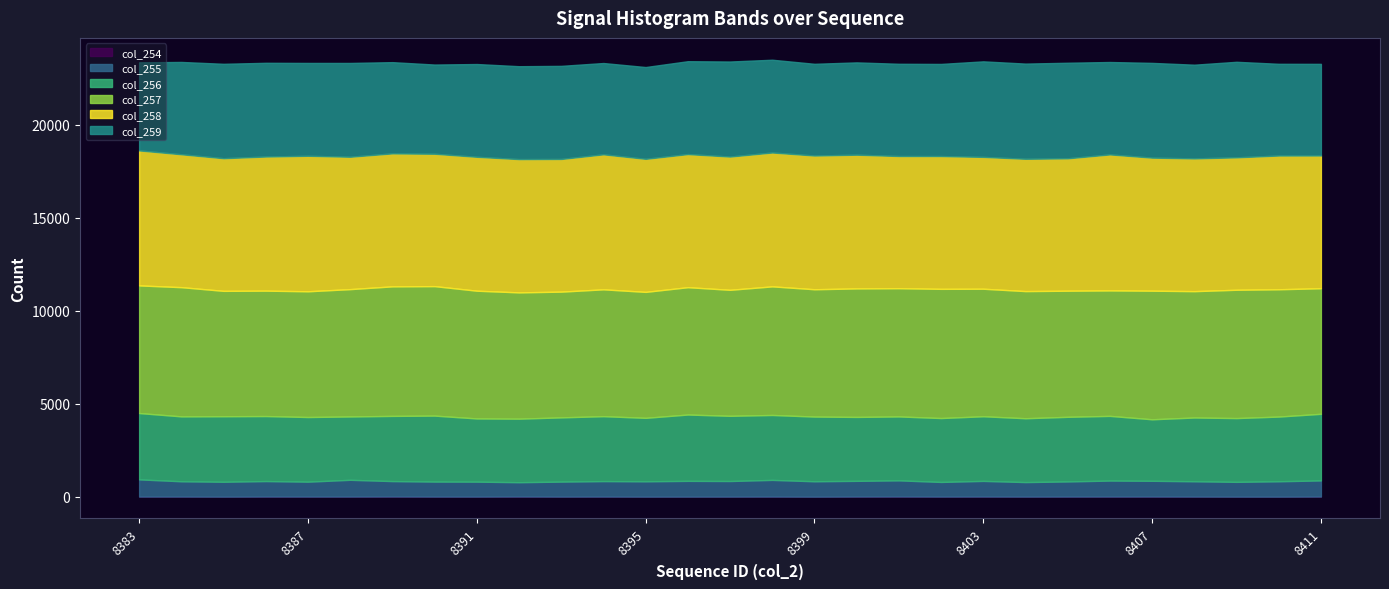

Which series changed the most between 8385 and 8405?

col_259